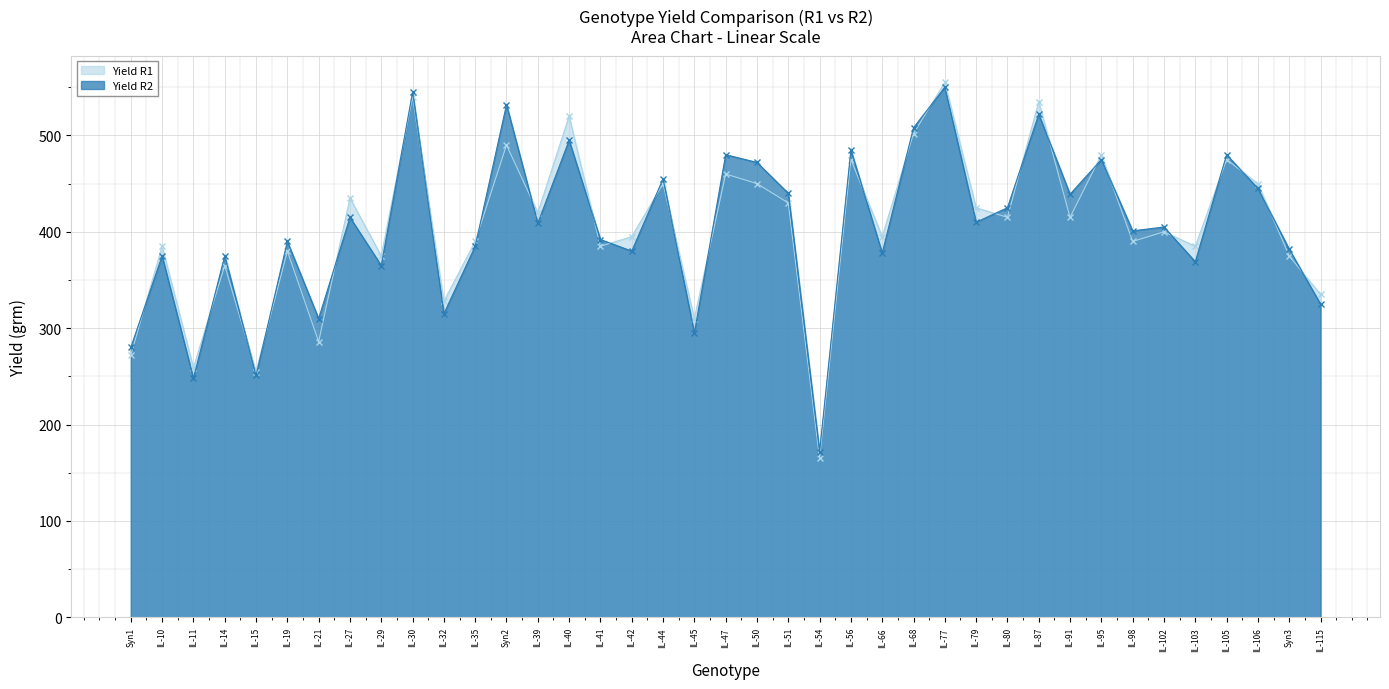

What is the difference between the second highest and second lowest values in the Yield R2 series?

297